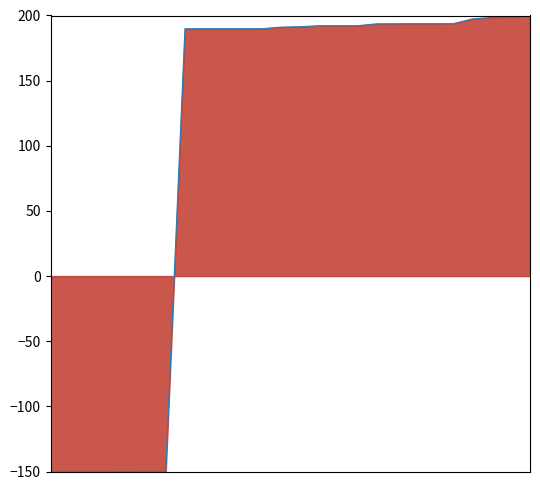

List the labels in order of value, smallest first.

0, 1, 2, 3, 4, 5, 6, 7, 8, 9, 10, 11, 12, 13, 14, 15, 16, 17, 18, 19, 20, 21, 22, 23, 24, 25